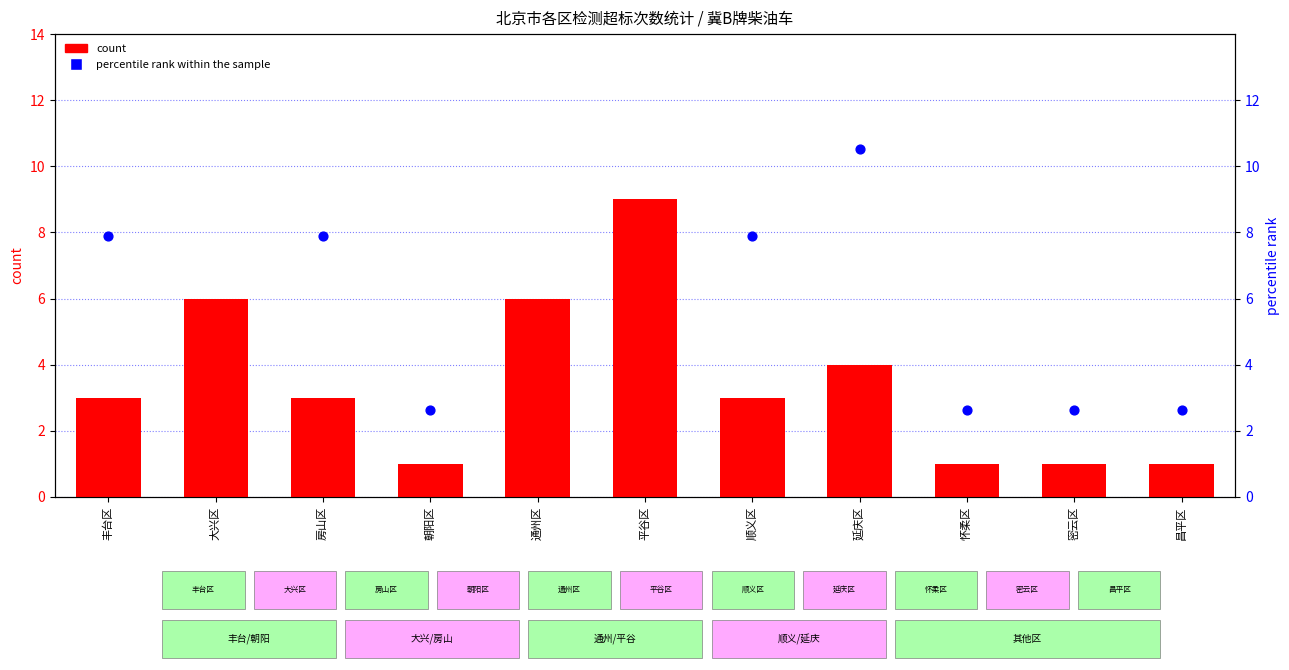

At how many categories does at least one series exceed 7?

7